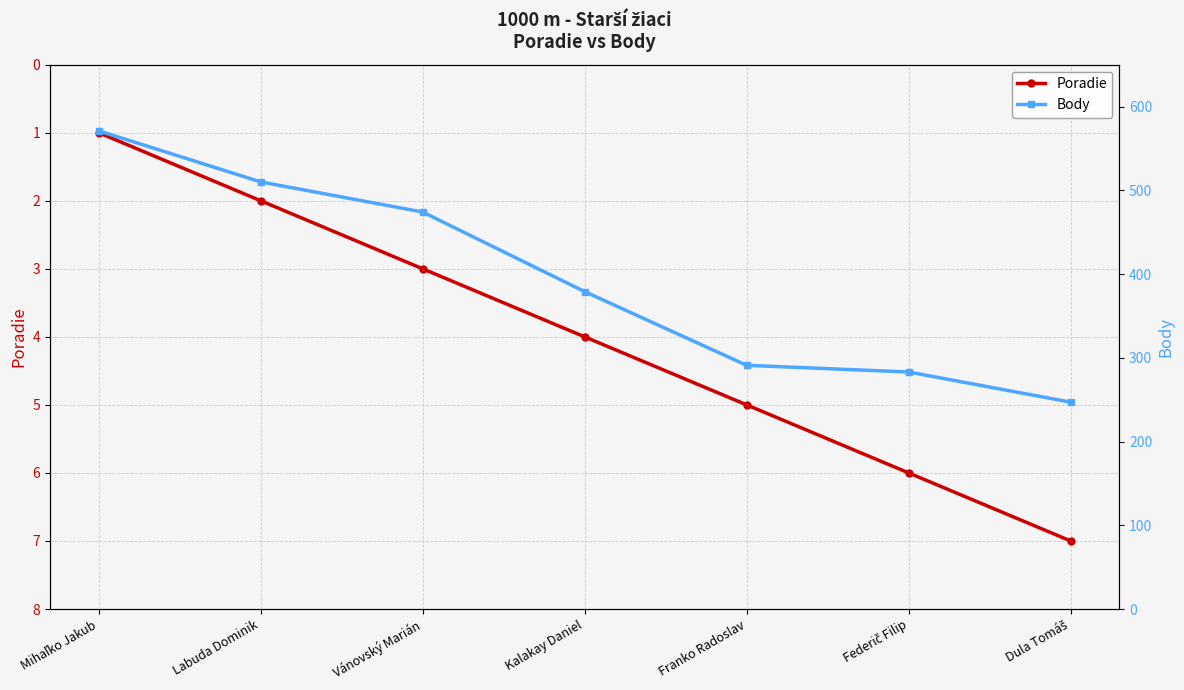

Between Mihaľko Jakub and Kalakay Daniel, which series saw the biggest shift?

Body